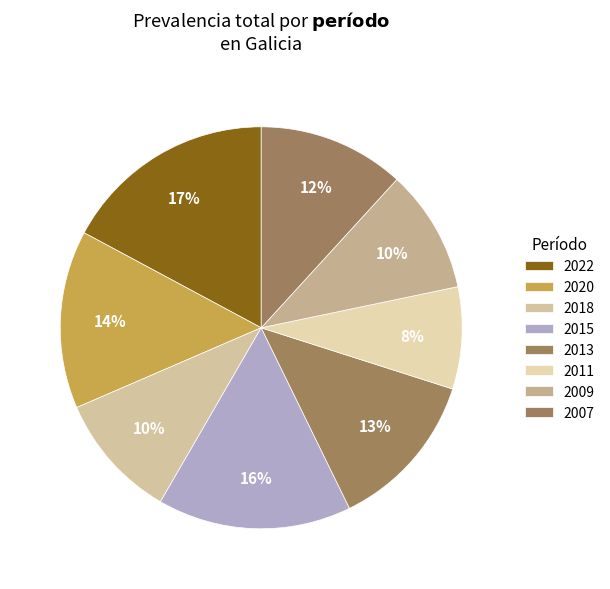

To the nearest percent, what is the average slice percentage?

12%